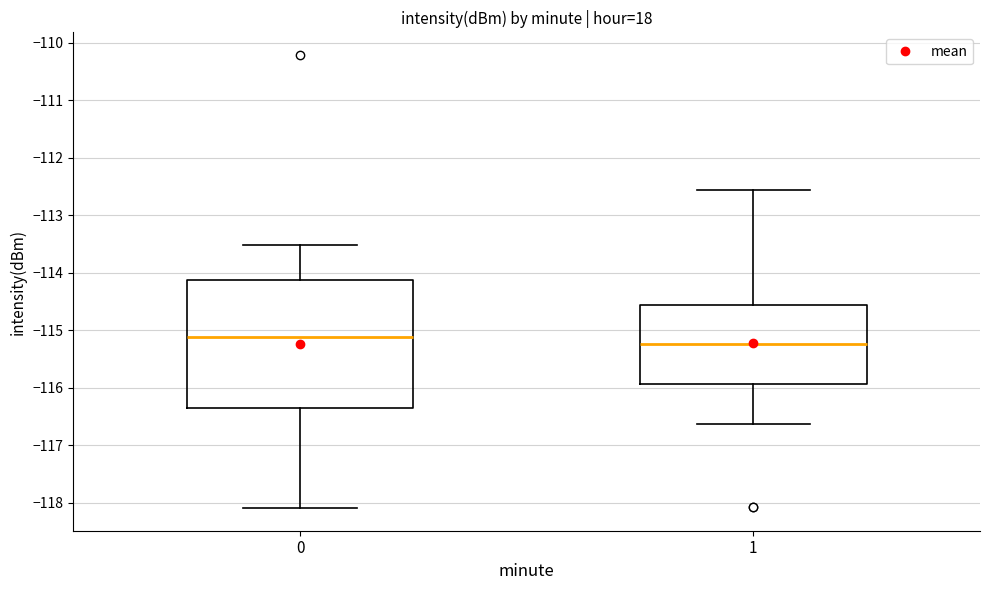

Reading left to right, transcribe this box plot: for each box, give where its median line is, the range the box spans, and where its two whiskers end, as read against the y-axis. The values are not printed on the chart, so give them approximately, as read against the axis.

0: median -115.1, box -116.4 to -114.1, whiskers -118.1 to -113.5
1: median -115.2, box -115.9 to -114.6, whiskers -116.6 to -112.6